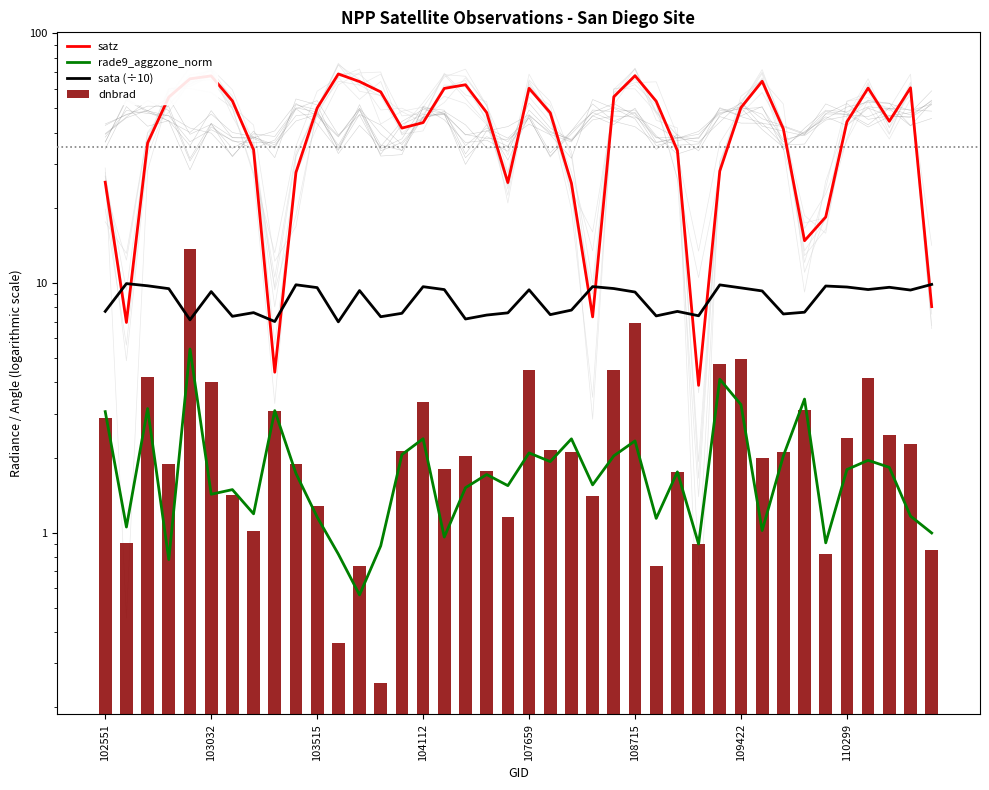

What are all the series names shown in the legend?

satz, rade9_aggzone_norm, sata (÷10), dnbrad